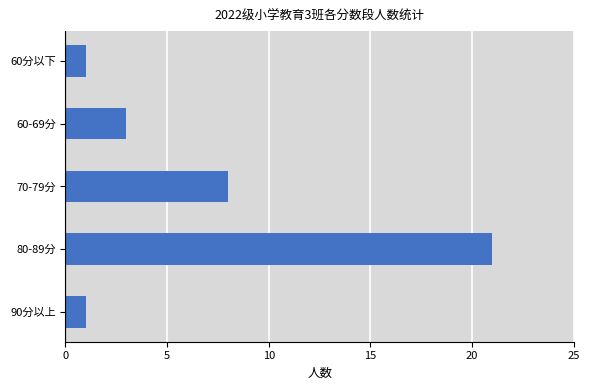

Reading bottom to top, transcribe all the data shown in this chart.

1	21	8	3	1